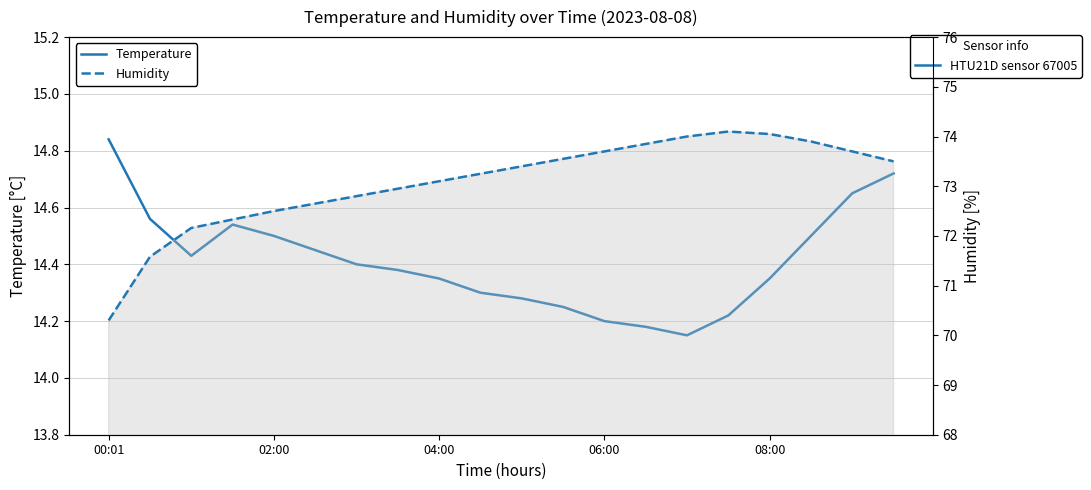

True or false: Humidity and Temperature cross at least once.

False